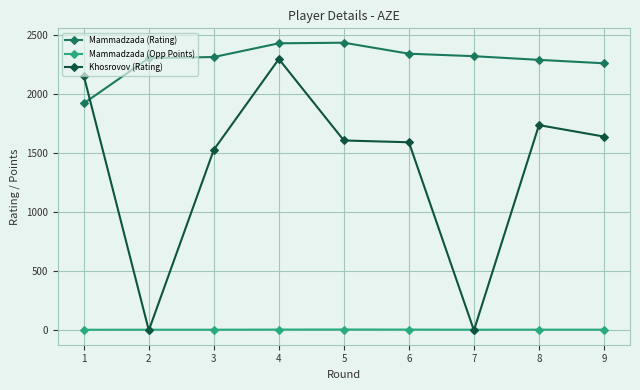

True or false: Khosrovov (Rating) has more than 1 interior local peaks.

True